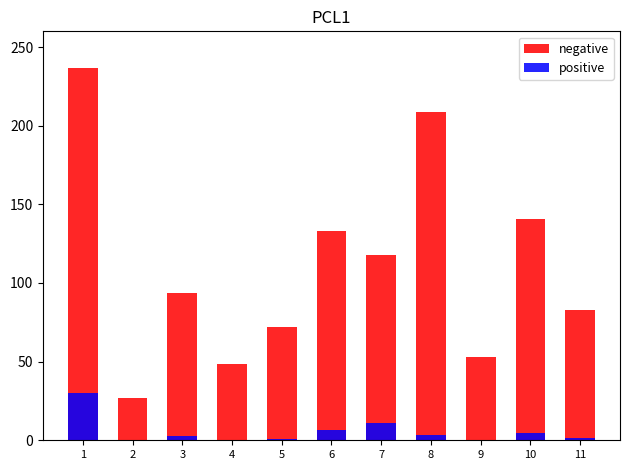

What value does the negative series have at 10?

140.6